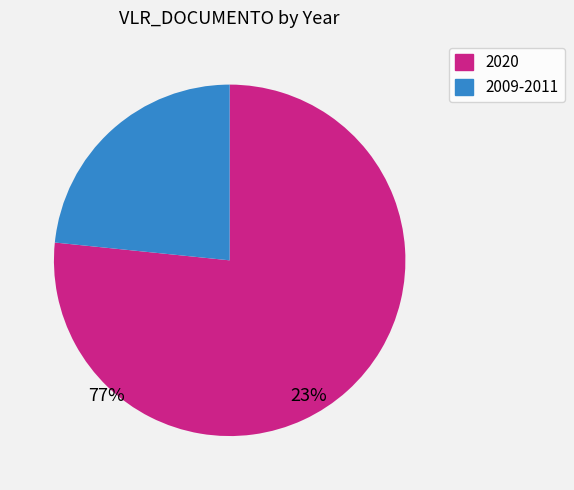

Is there any slice that represents more than half of the pie?

Yes